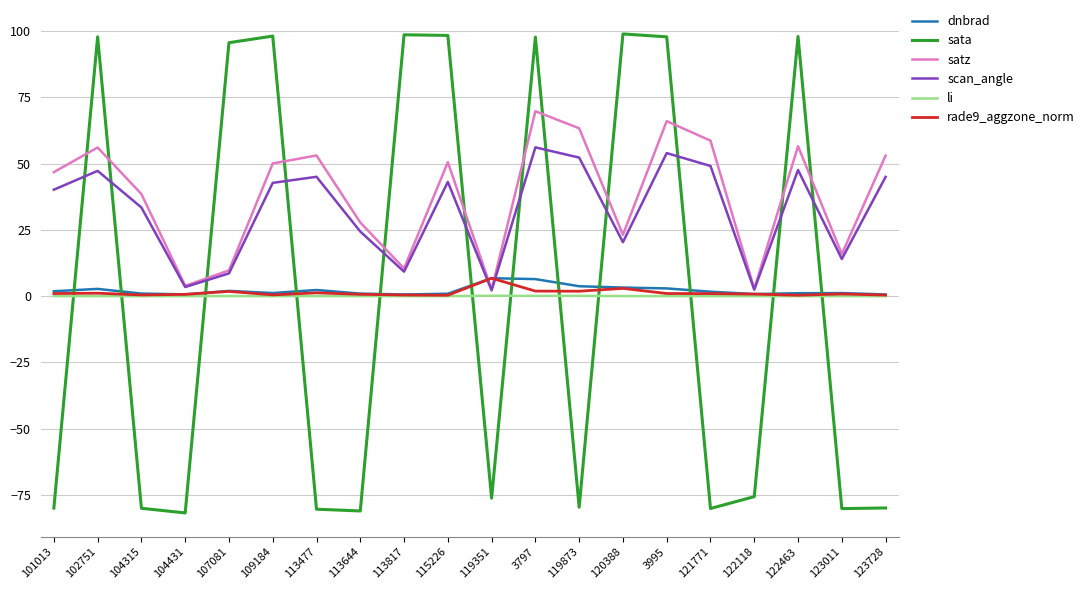

What is the maximum value shown in the chart?

98.9